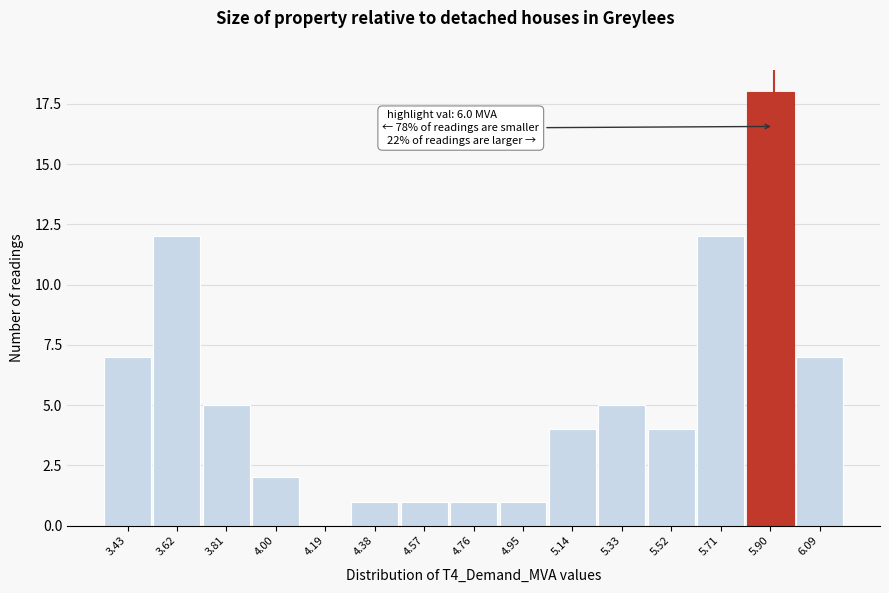

Reading left to right, list all the values displayed in this chart.

3.43=7	3.62=12	3.81=5	4.00=2	4.19=0	4.38=1	4.57=1	4.76=1	4.95=1	5.14=4	5.33=5	5.52=4	5.71=12	5.90=18	6.09=7